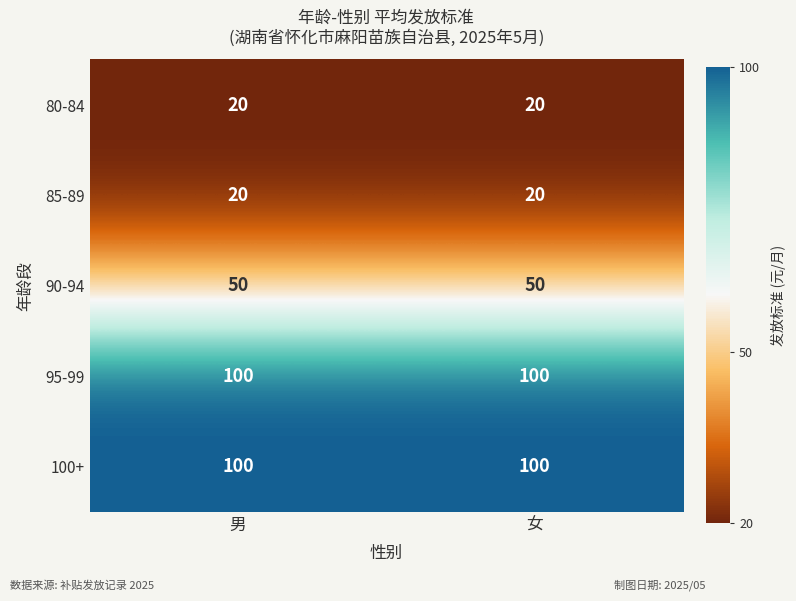

Reading left to right, what are all the values shown in this chart?

80-84: 20	20
85-89: 20	20
90-94: 50	50
95-99: 100	100
100+: 100	100